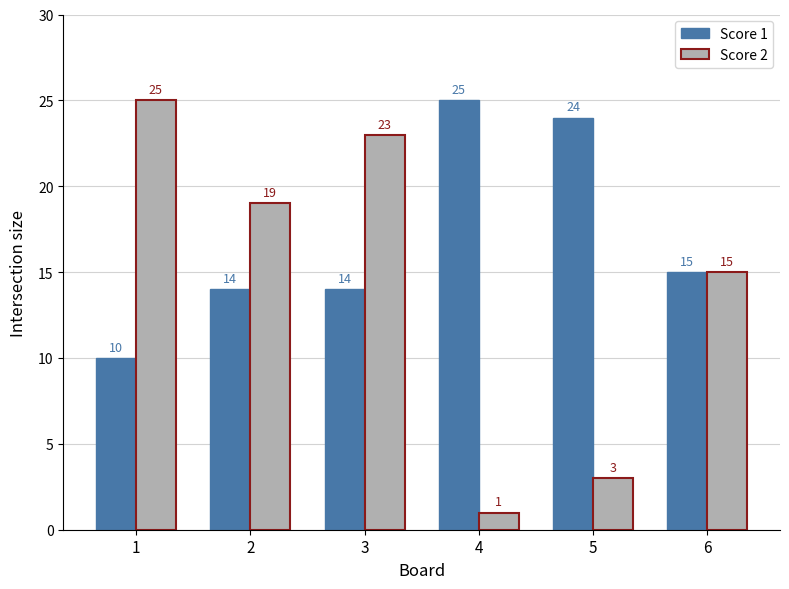

What is the difference between the maximum and minimum values in the Score 1 series?

15